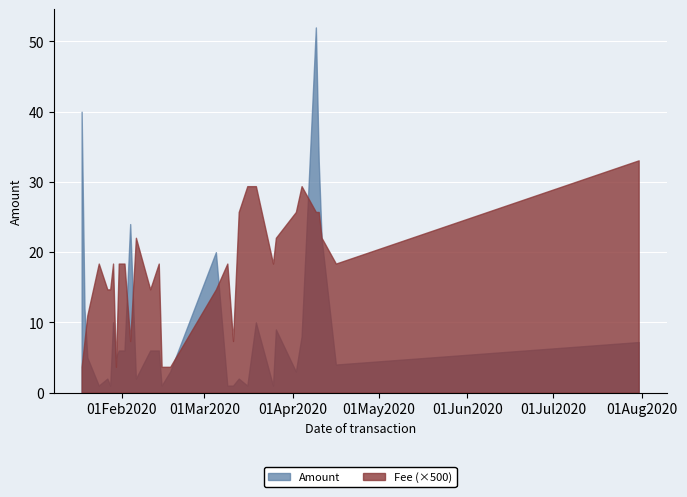

What is the average value of the Amount series?

9.8